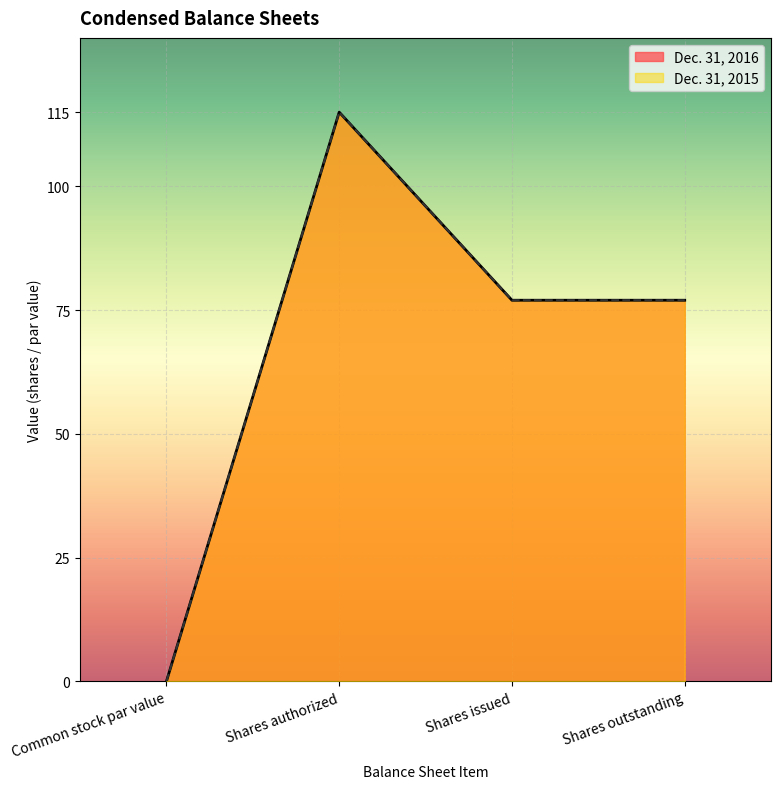

What is the label of the 2nd point from the right?

Shares issued